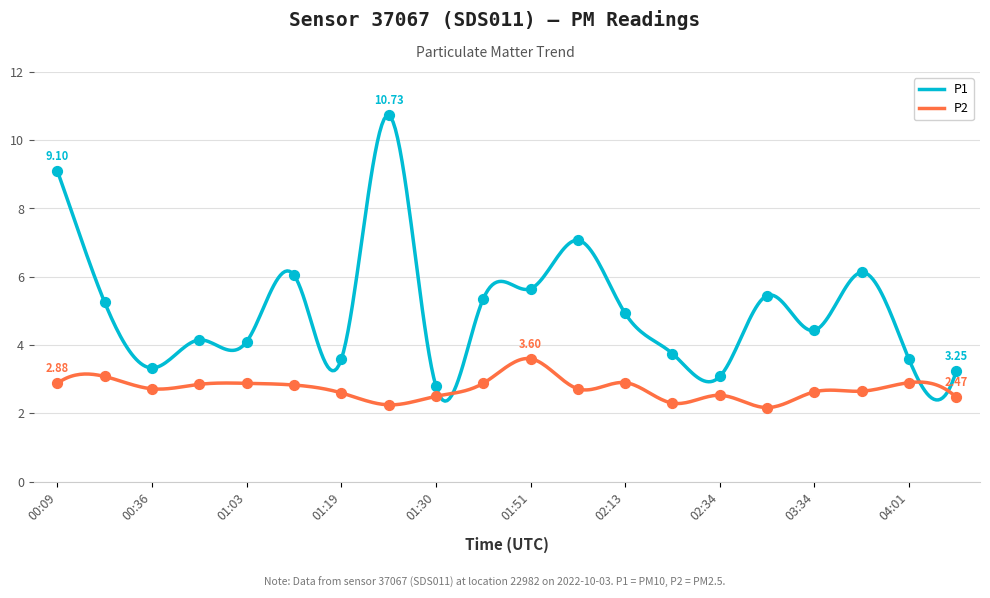

Which series has the largest total across all categories?

P1